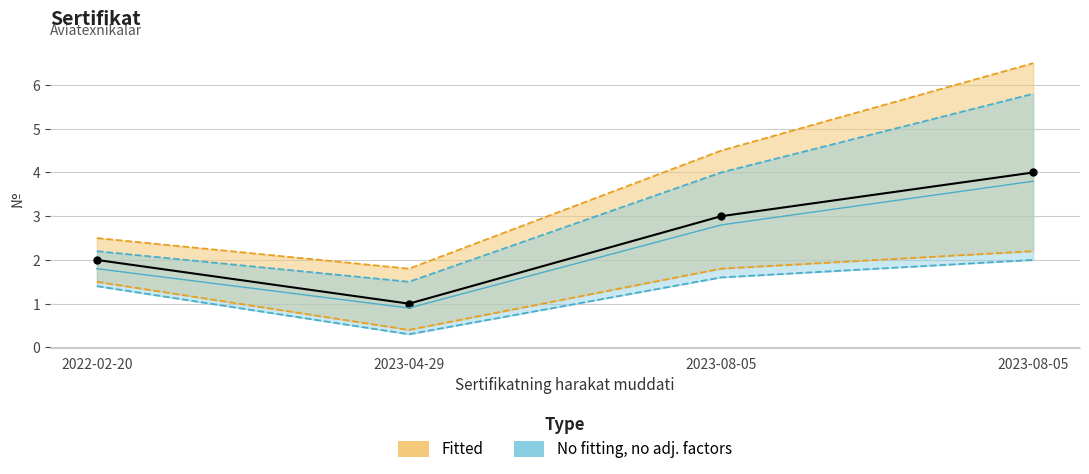

Does the chart have visible grid lines?

Yes